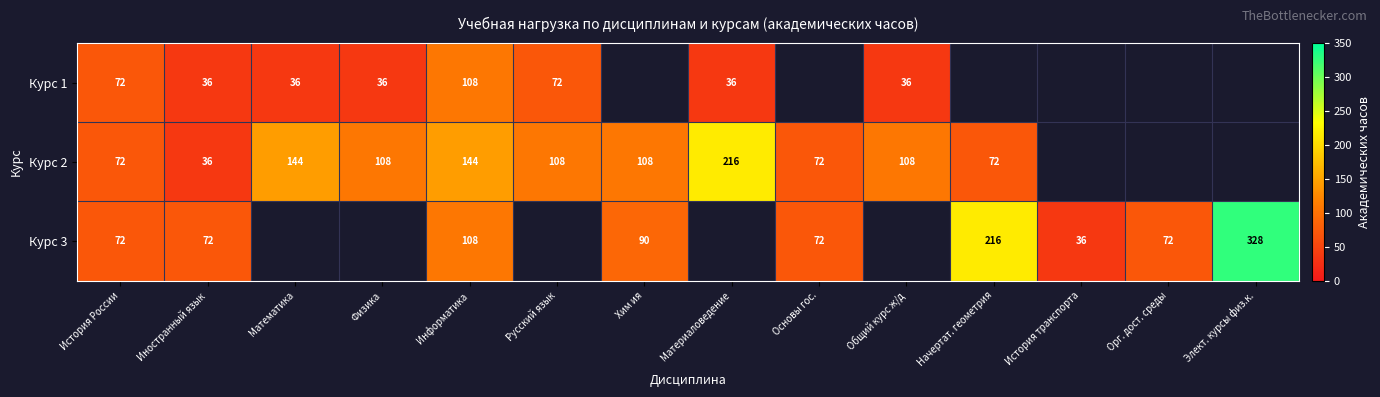

Is the value of Курс 3 at Орг. дост. среды greater than the value of Курс 1 at Физика?

Yes